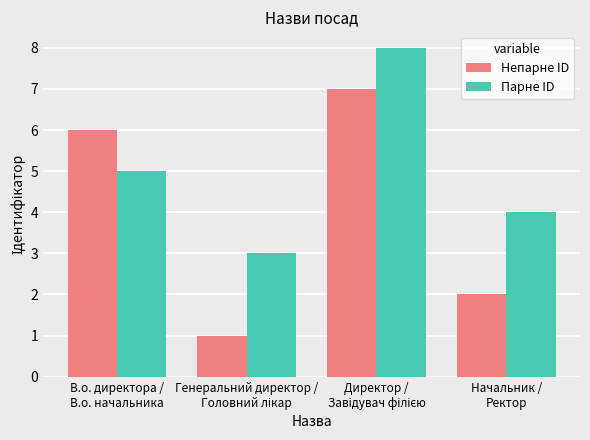

Which series has the largest total across all categories?

Парне ID